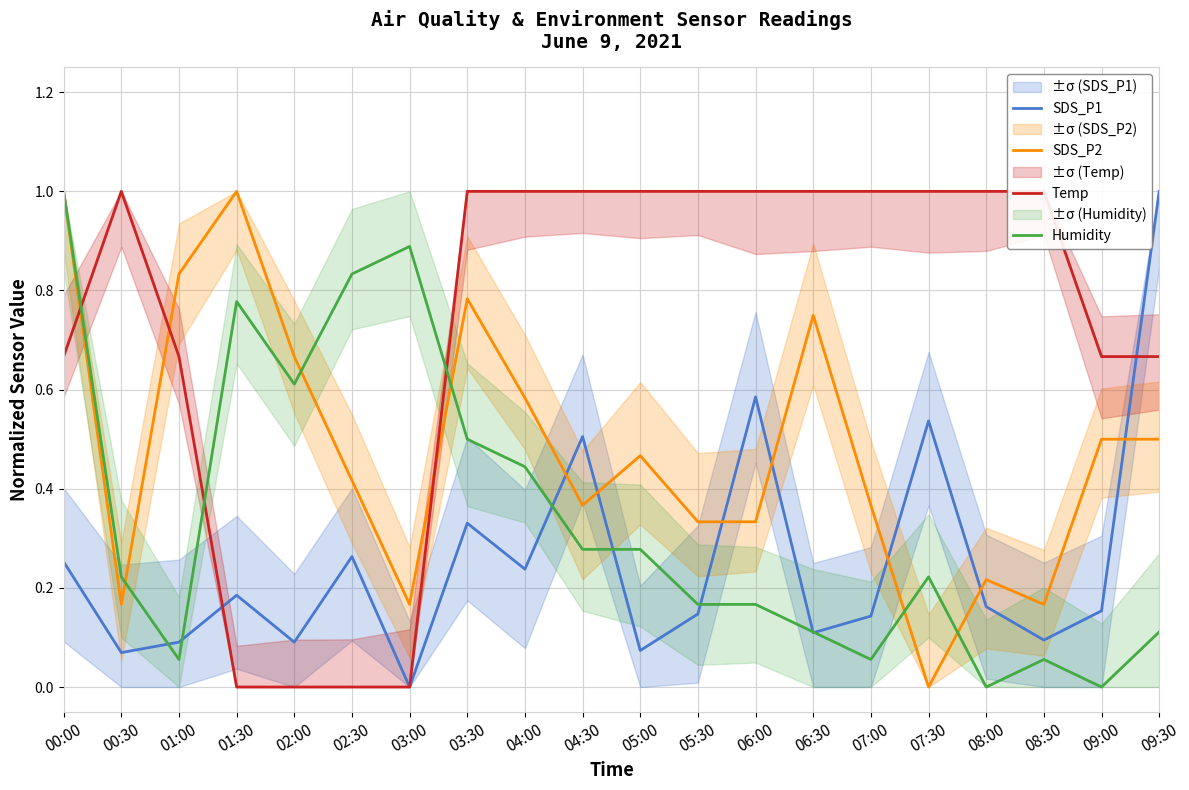

Is it true that SDS_P2 equals 0.2 at 00:30?

False